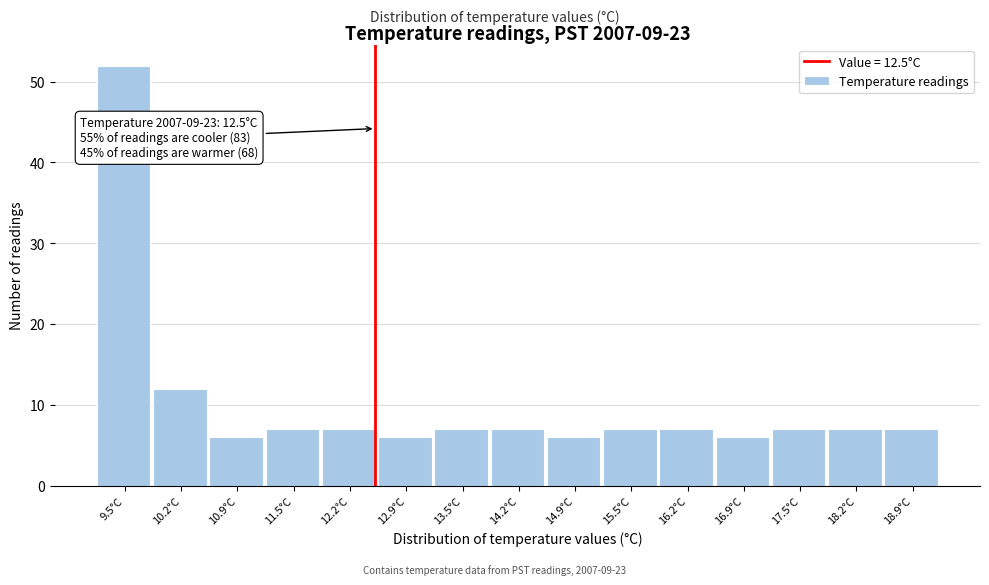

Over which range of the x-axis is the bar tallest?

9.2 to 9.9